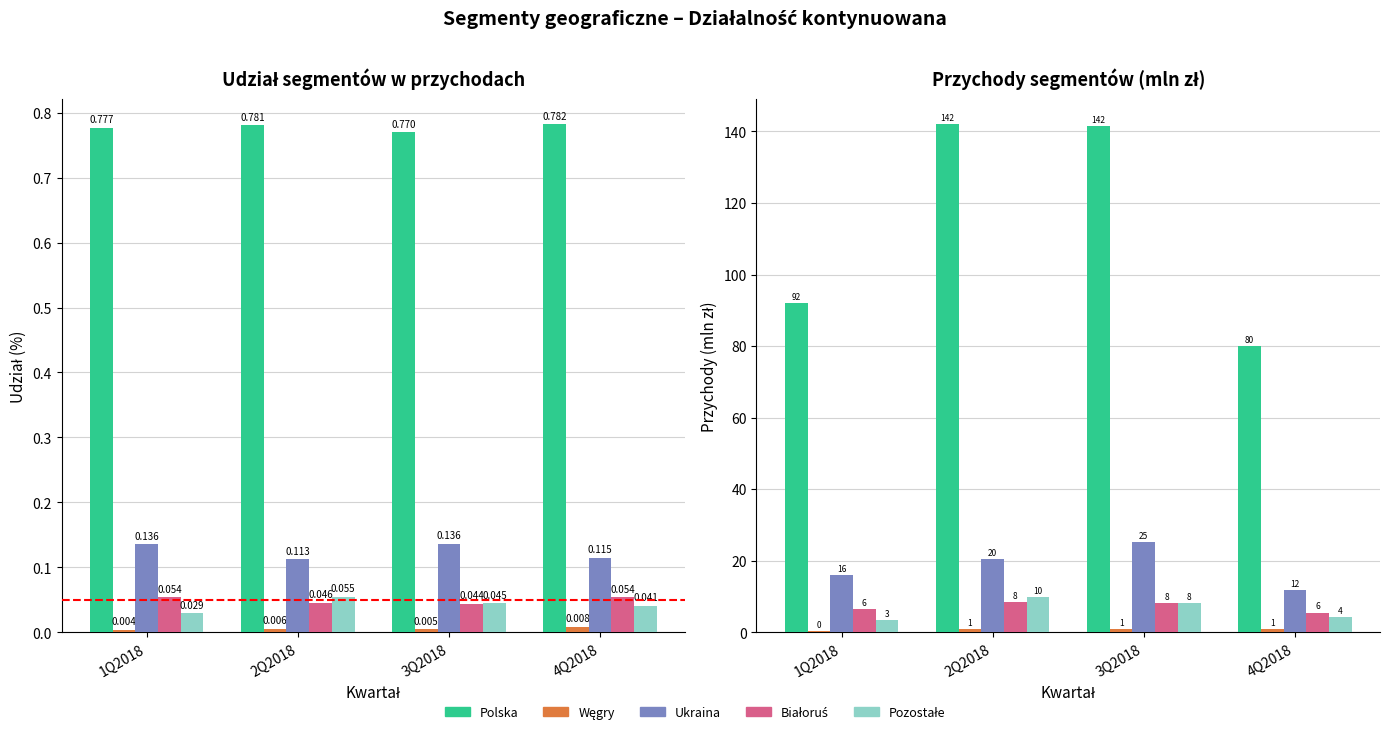

List the labels in order of Ukraina value, smallest first.

4Q2018, 1Q2018, 2Q2018, 3Q2018